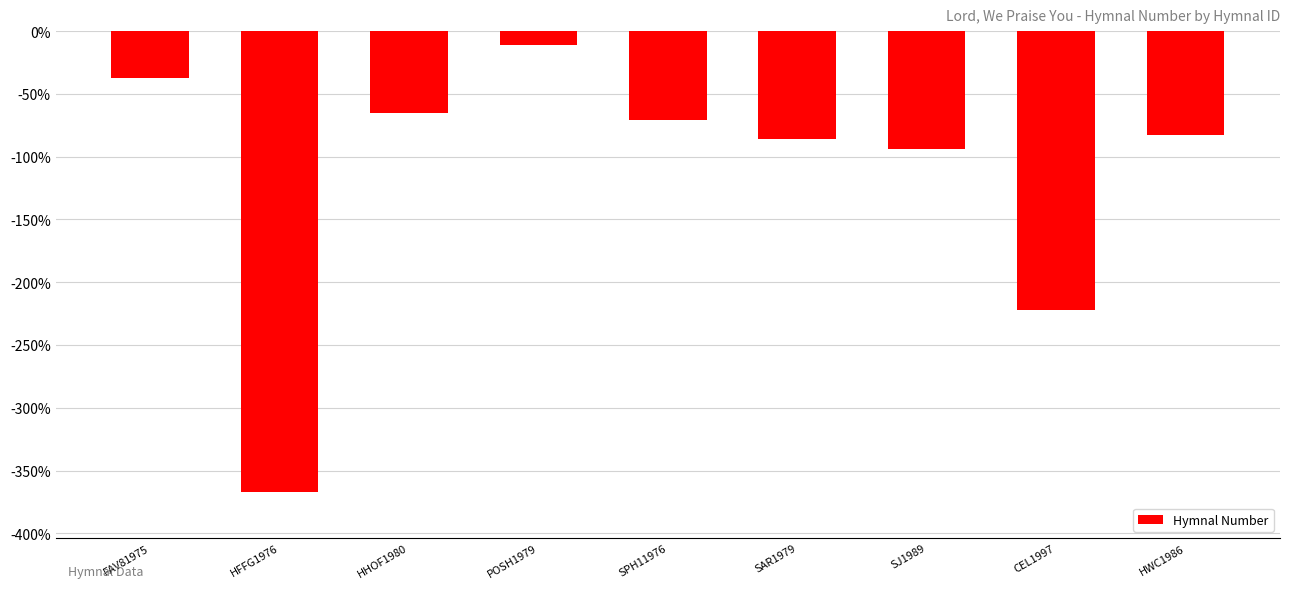

Reading left to right, transcribe all the data shown in this chart.

FAV81975=-37	HFFG1976=-367	HHOF1980=-65	POSH1979=-11	SPH11976=-71	SAR1979=-86	SJ1989=-94	CEL1997=-222	HWC1986=-83